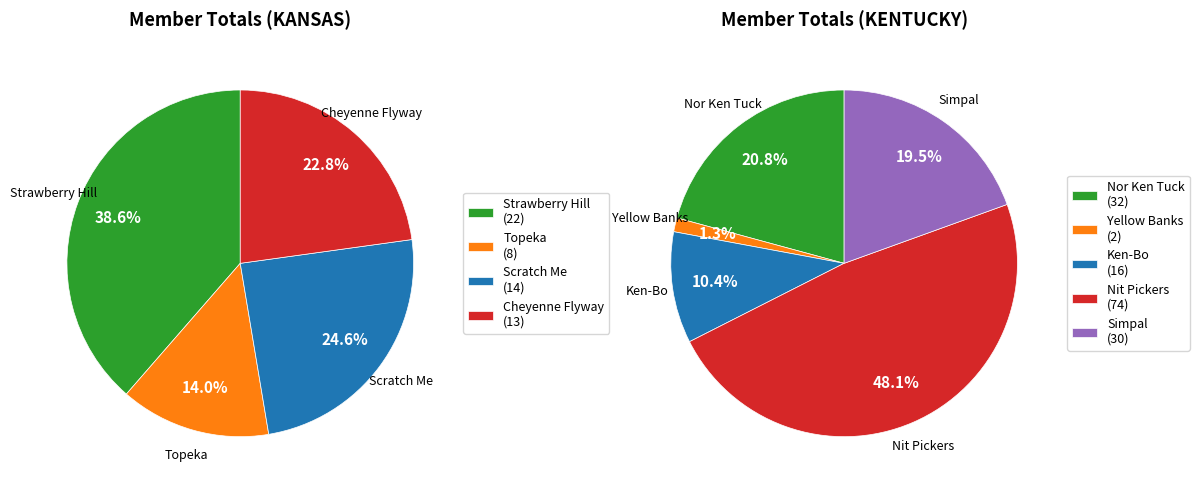

What percentage is NOT represented by Strawberry Hill?

61.4%